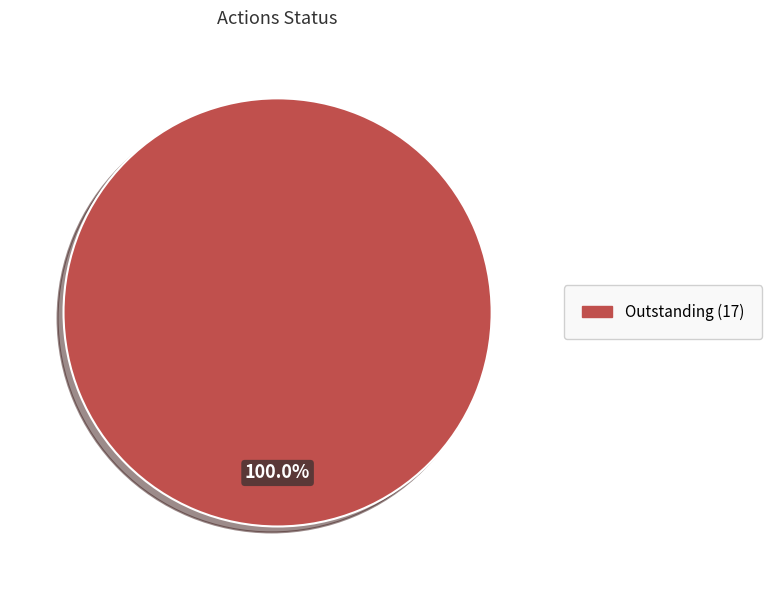

Does any single category account for the majority?

Yes